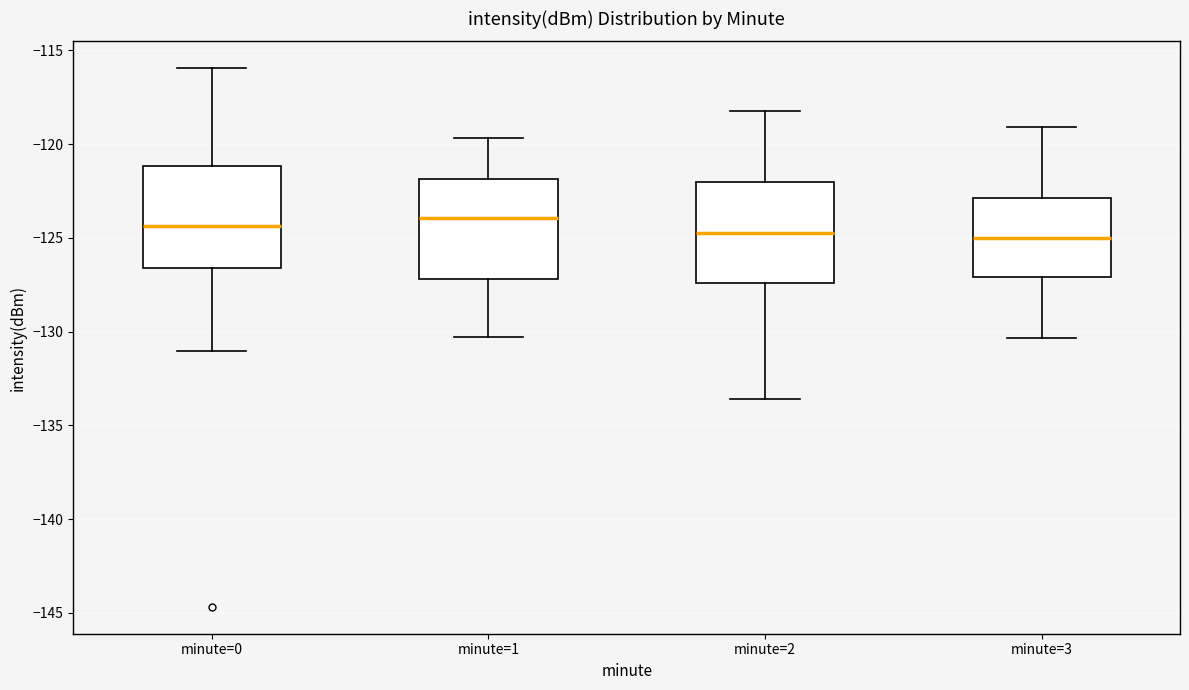

Reading left to right, read every box against the y-axis: the position of its median line, the range the box covers, and the ends of its whiskers. The values are not printed on the chart, so give them approximately, as read against the axis.

minute=0: median -124.5, box -126.5 to -121.0, whiskers -131.0 to -116.0
minute=1: median -124.0, box -127.0 to -122.0, whiskers -130.5 to -119.5
minute=2: median -125.0, box -127.5 to -122.0, whiskers -133.5 to -118.0
minute=3: median -125.0, box -127.0 to -123.0, whiskers -130.5 to -119.0